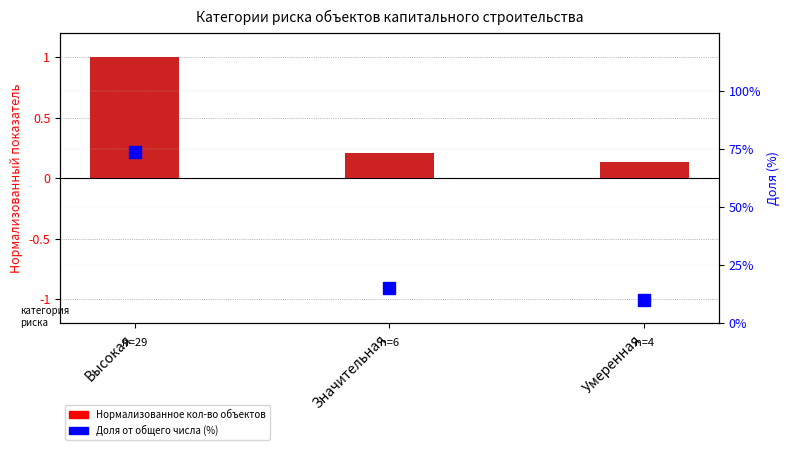

What is the sum of the values at Умеренная and Значительная?

0.3